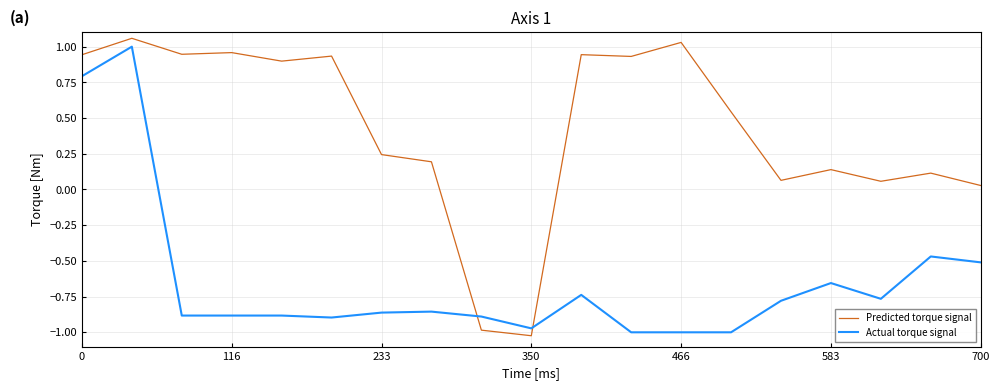

Which series has the largest total across all categories?

Predicted torque signal